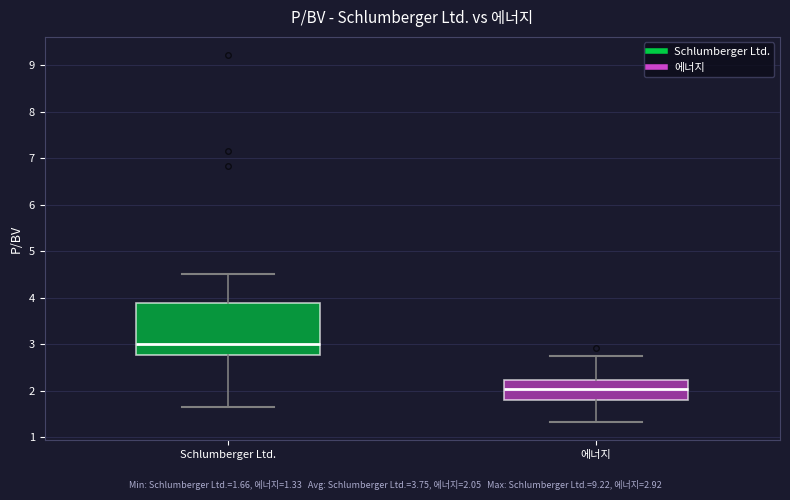

Reading left to right, read every box against the y-axis: the position of its median line, the range the box covers, and the ends of its whiskers. The values are not printed on the chart, so give them approximately, as read against the axis.

Schlumberger Ltd.: median 3.0, box 2.8 to 3.9, whiskers 1.7 to 4.5
에너지: median 2.0, box 1.8 to 2.2, whiskers 1.3 to 2.7